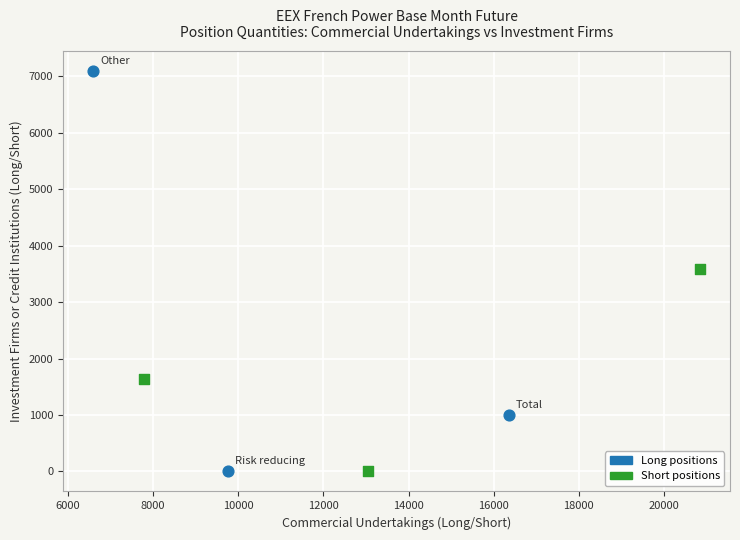

Which series has the widest spread of Y values?

Long positions